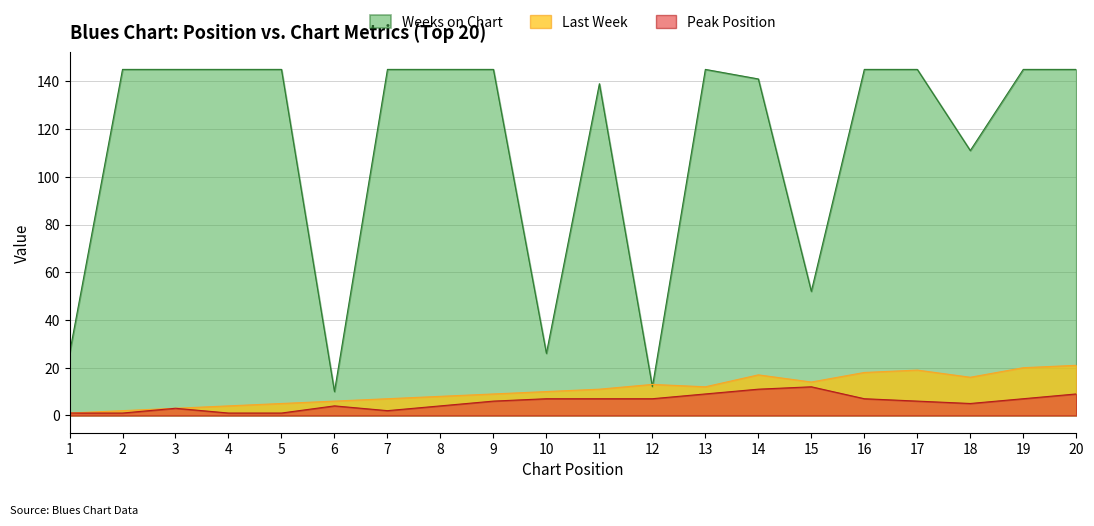

Which series changed the most between 5 and 19?

Last Week